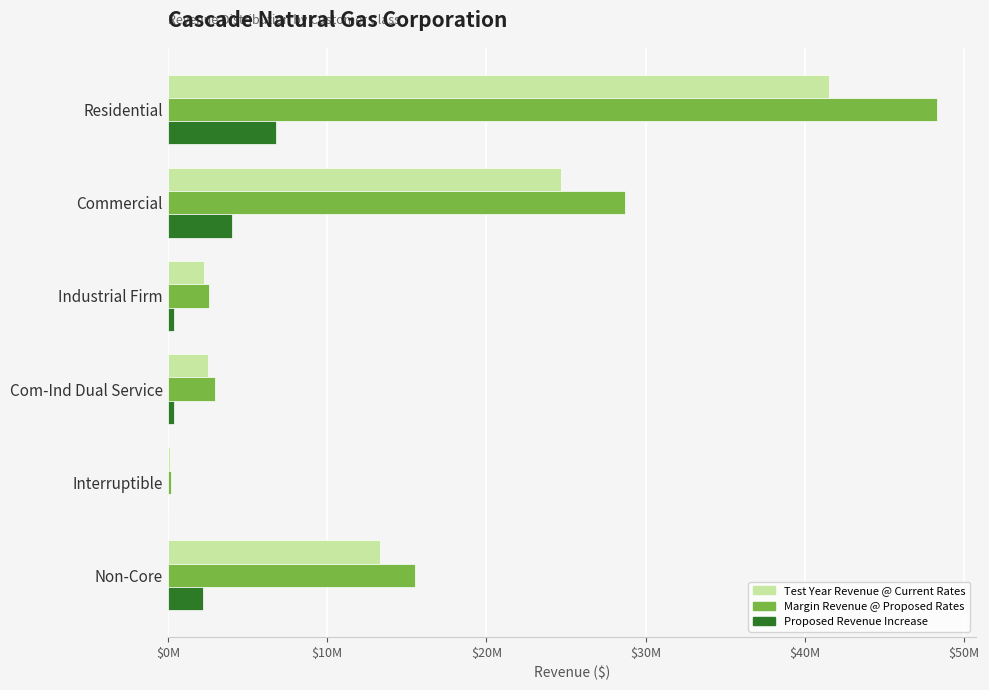

Which series has the widest spread of values?

Margin Revenue @ Proposed Rates